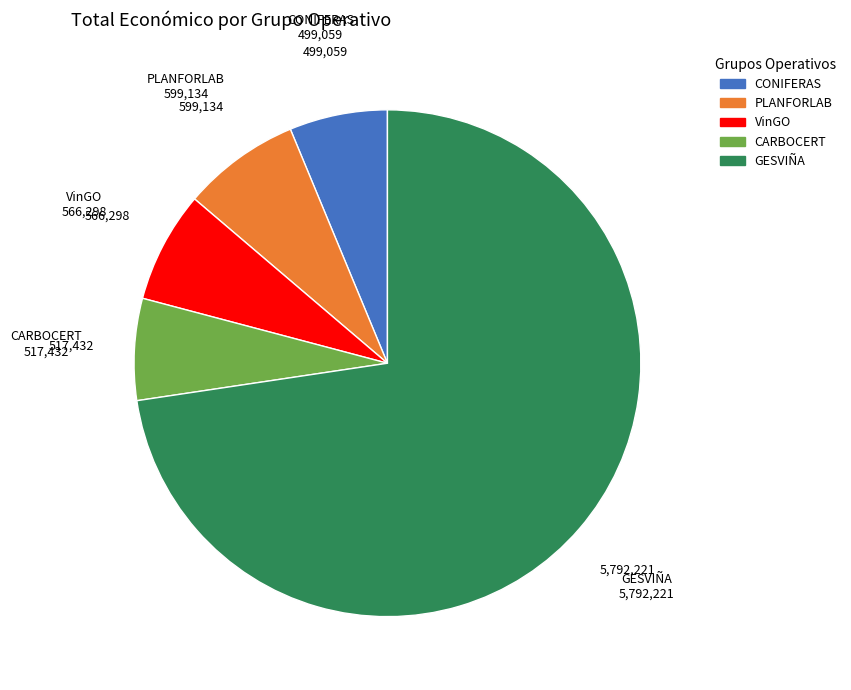

Which has a higher value, PLANFORLAB or CONIFERAS?

PLANFORLAB